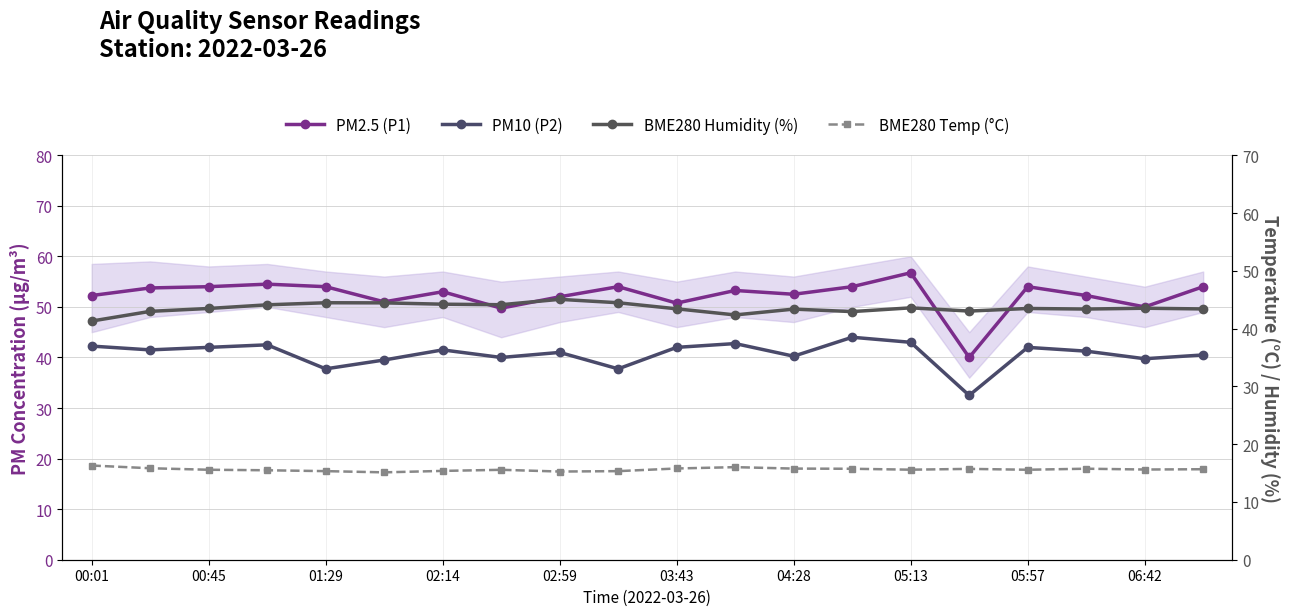

What is the value of the PM10 (P2) point at the 13th from the left?

40.2